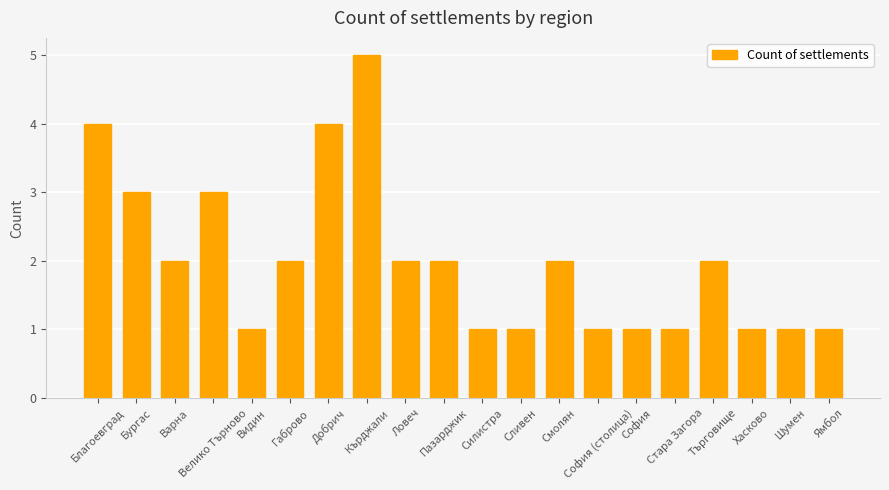

What is the value of the 6th bar from the left?

2